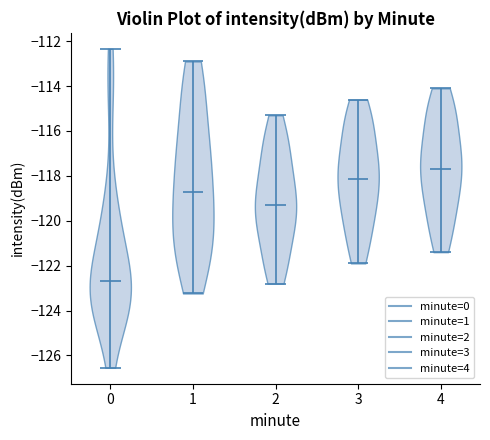

Reading left to right, read every violin against the y-axis: where its median line is, and the lowest and highest points it reaches. The values are not printed on the chart, so give them approximately, as read against the axis.

0: median line -122.8, lowest point -126.6, highest point -112.4
1: median line -118.6, lowest point -123.2, highest point -113.0
2: median line -119.2, lowest point -122.8, highest point -115.2
3: median line -118.2, lowest point -121.8, highest point -114.6
4: median line -117.6, lowest point -121.4, highest point -114.0